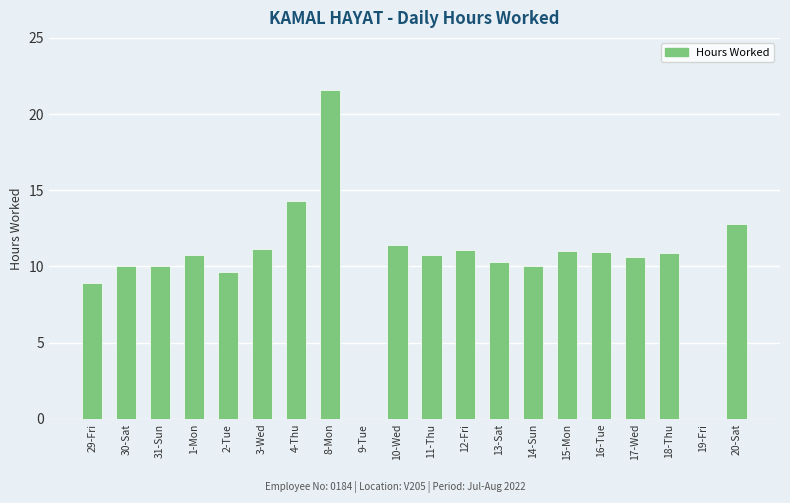

What is the greatest value displayed?

21.6